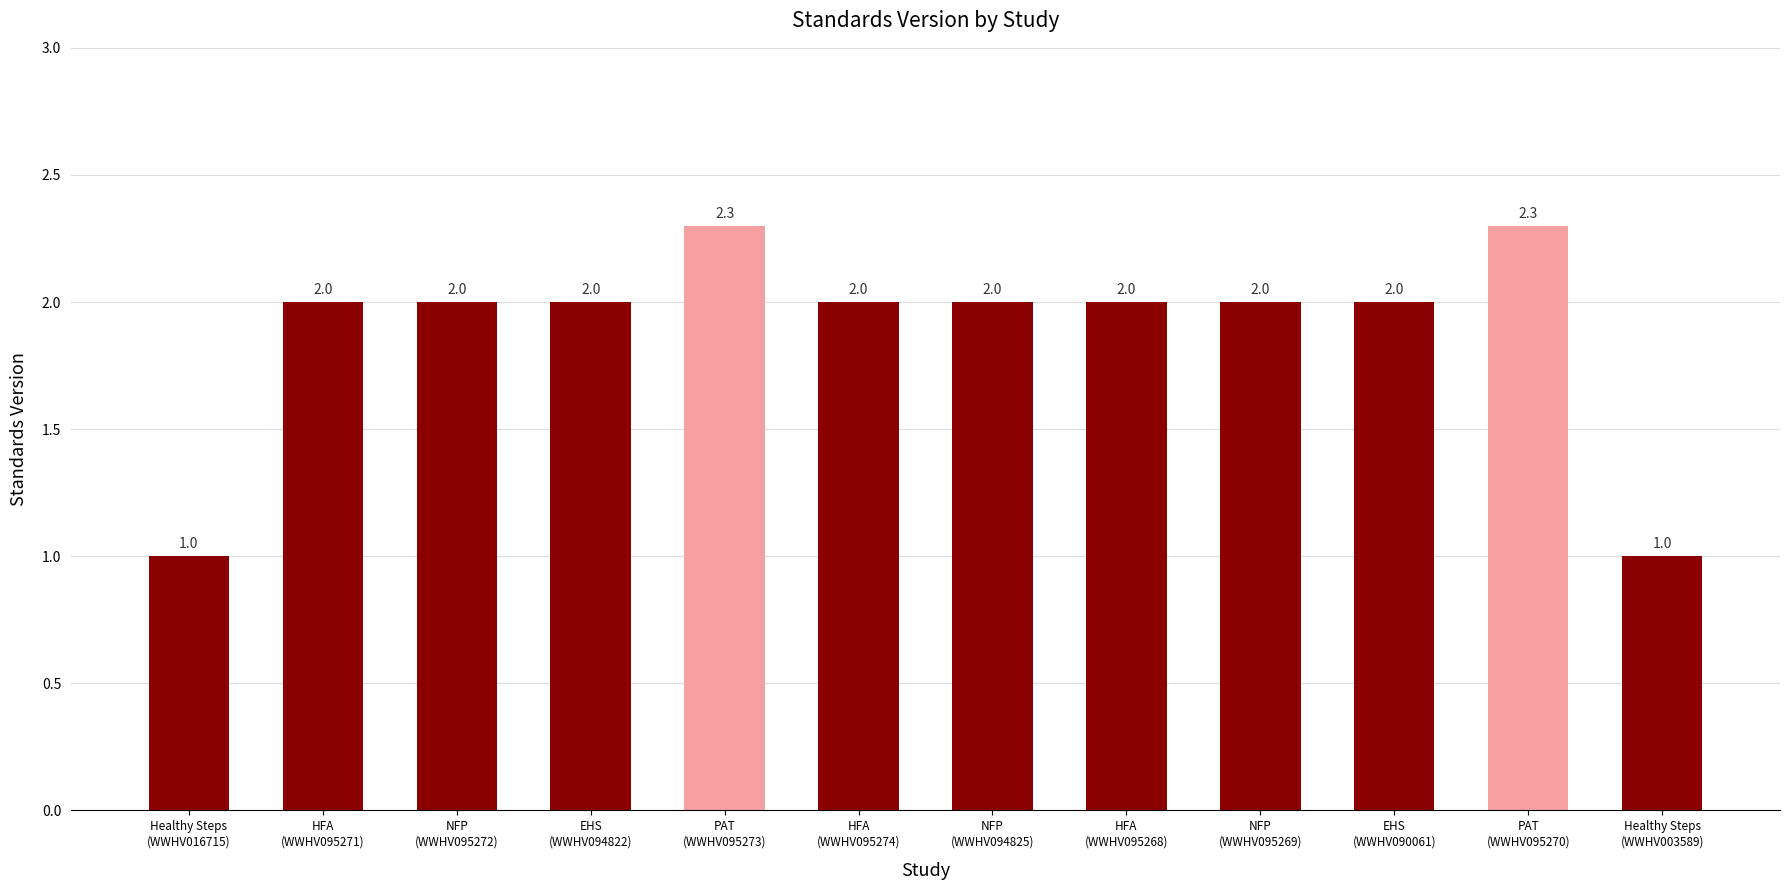

What is the greatest value displayed?

2.3